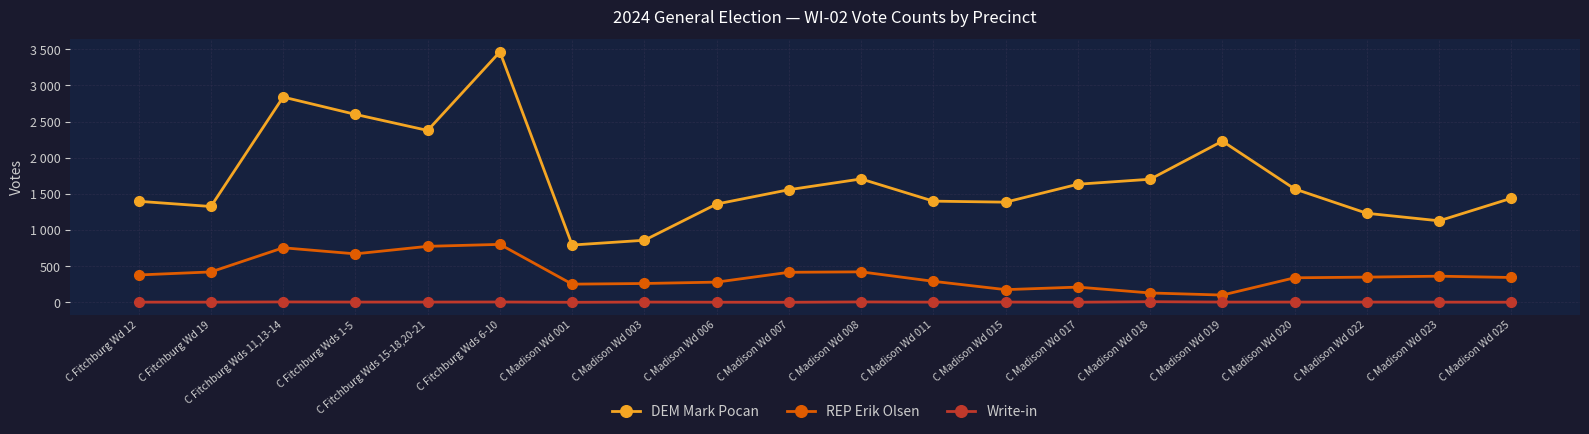

At which category is the sum across all series the highest?

C Fitchburg Wds 6-10